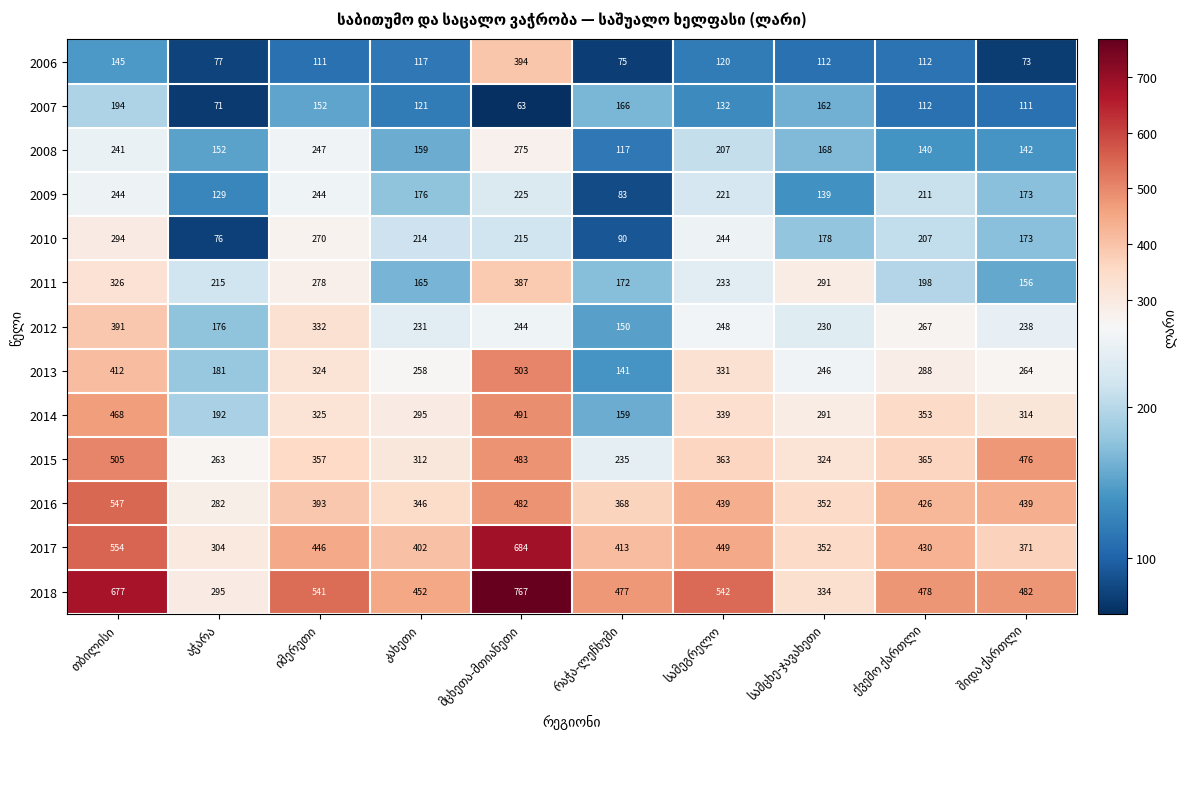

Rank the series by their maximum value, from highest to lowest.

2018, 2017, 2016, 2015, 2013, 2014, 2006, 2012, 2011, 2010, 2008, 2009, 2007